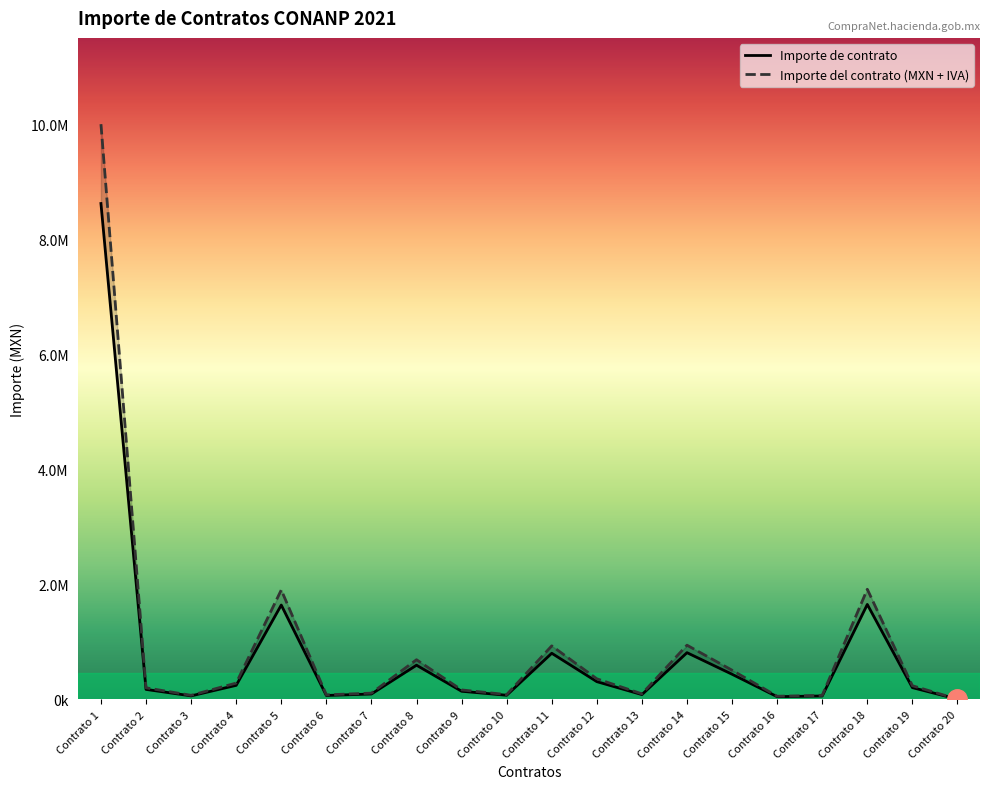

True or false: Importe de contrato has more than 0 interior local peaks.

True